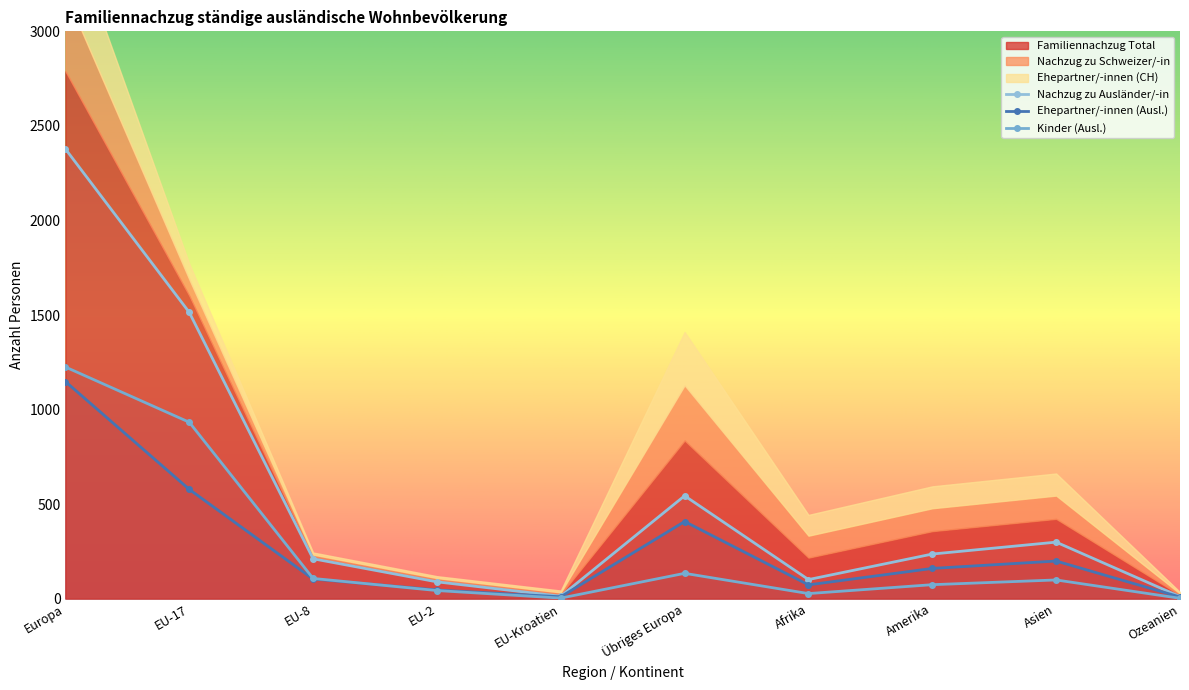

What is the difference between the second highest and second lowest values in the Kinder (Ausl.) series?

930